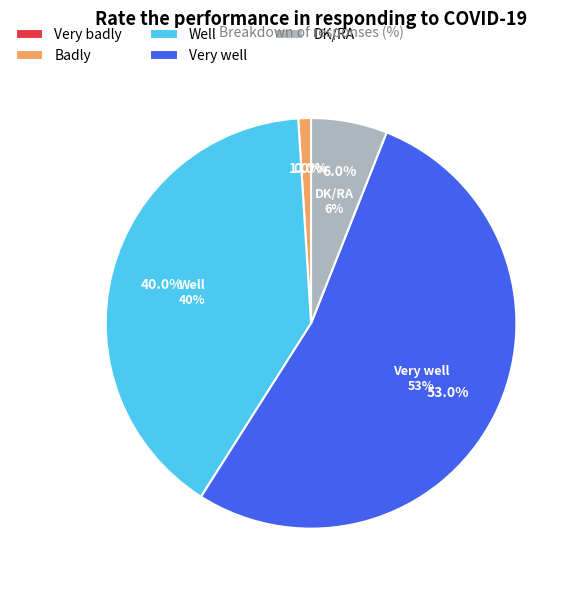

Is there any slice that represents more than half of the pie?

Yes